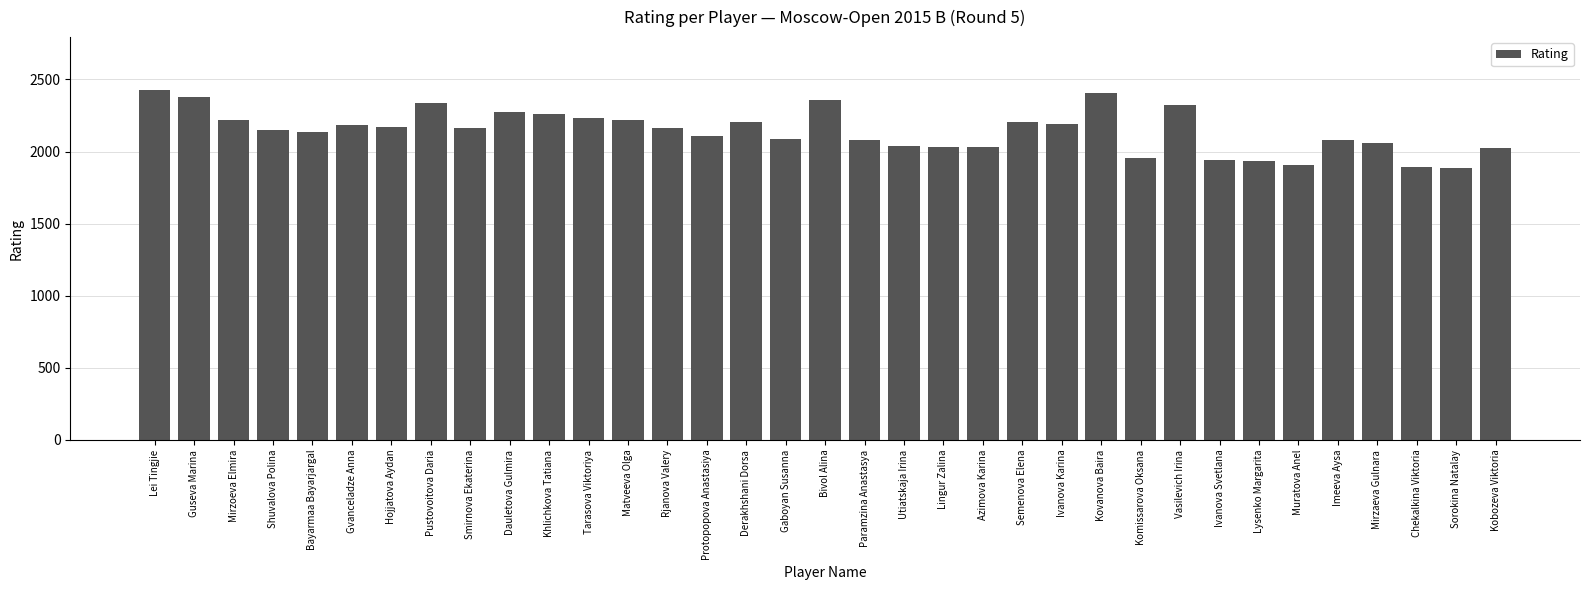

At which label does the data first exceed 2160?

Lei Tingjie